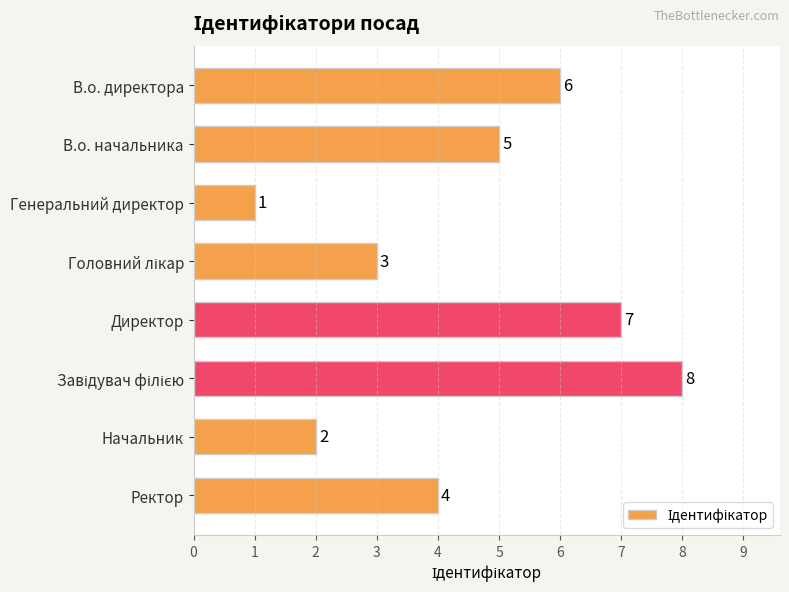

Approximately how many times larger is the value at В.о. начальника compared to Начальник?

2.5